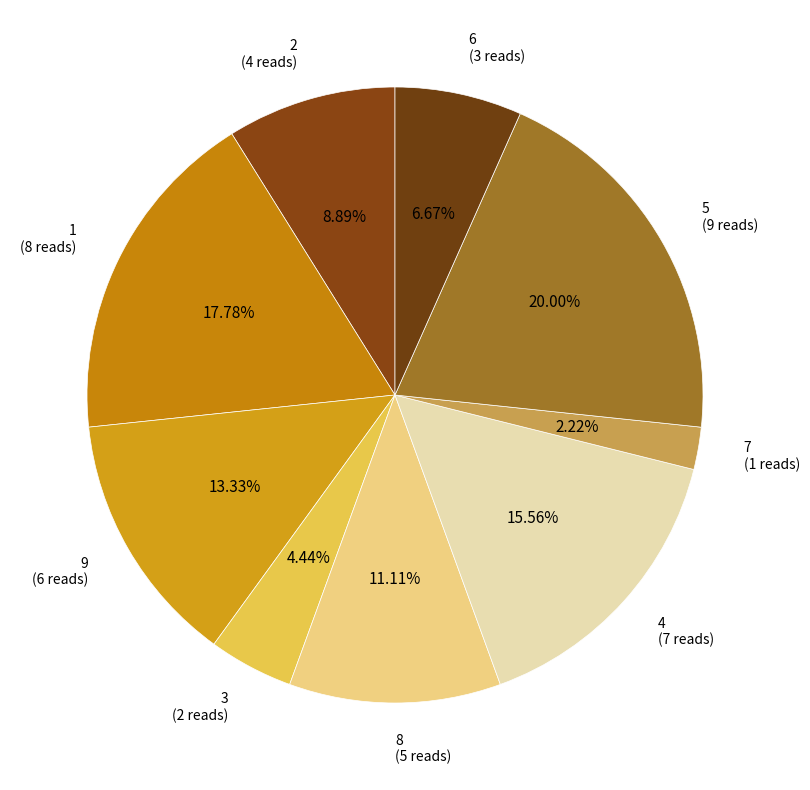

To the nearest percent, what percentage of the pie is 9?

13%